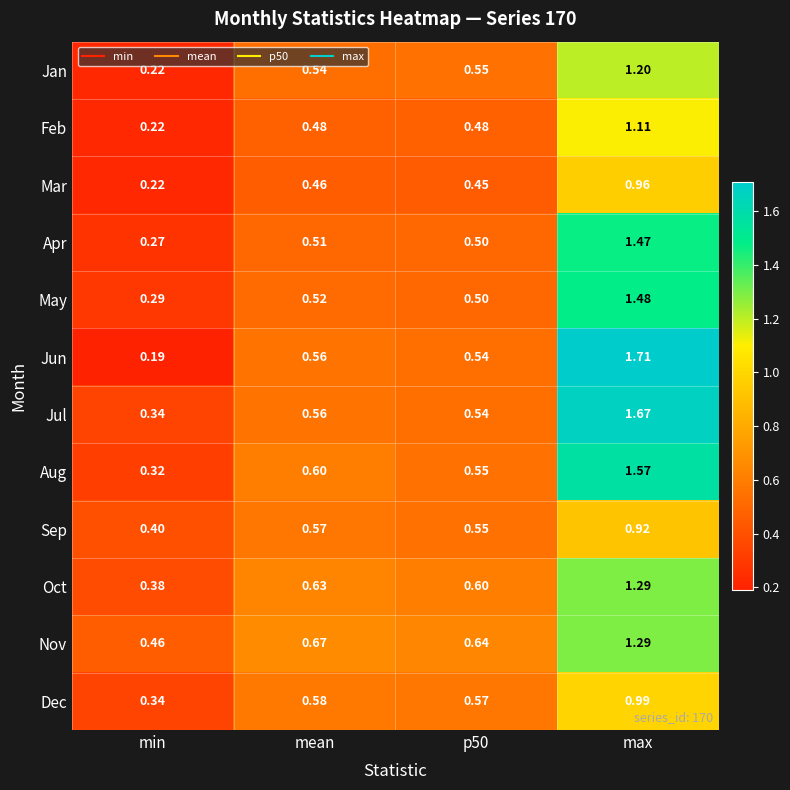

Where is Mar nearest to the value 0?

min